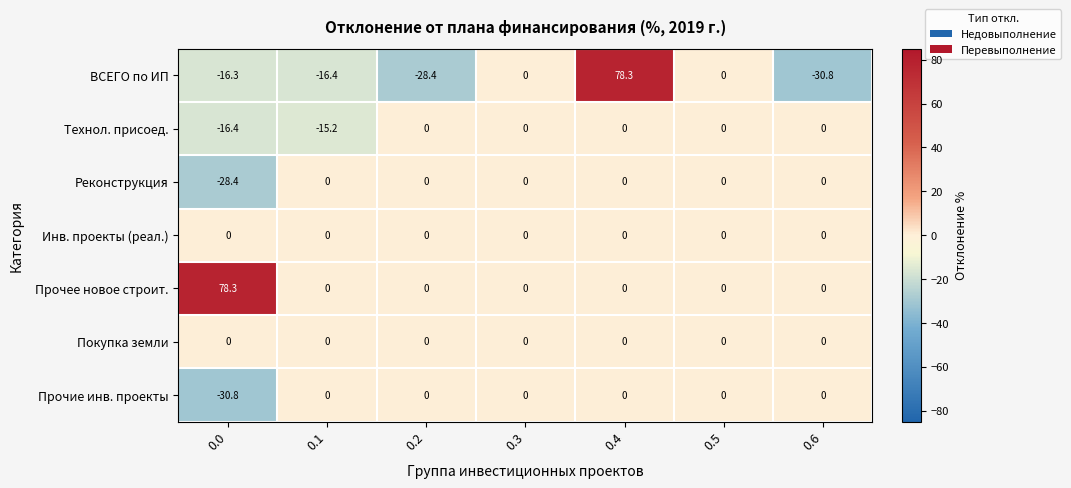

What is the average value of the Прочие инв. проекты series?

-4.4